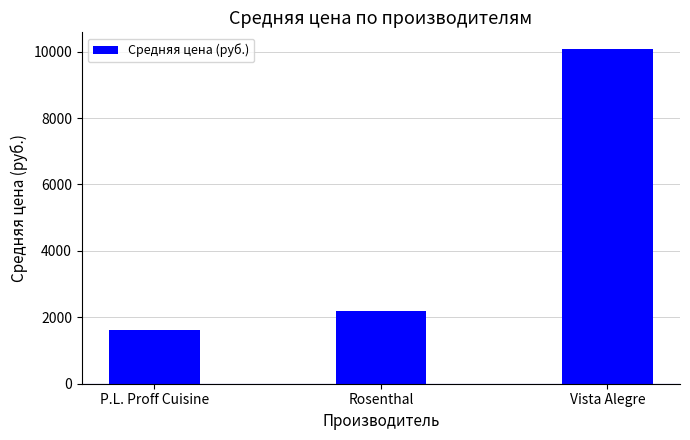

What is the difference between the values at Vista Alegre and P.L. Proff Cuisine?

8473.6